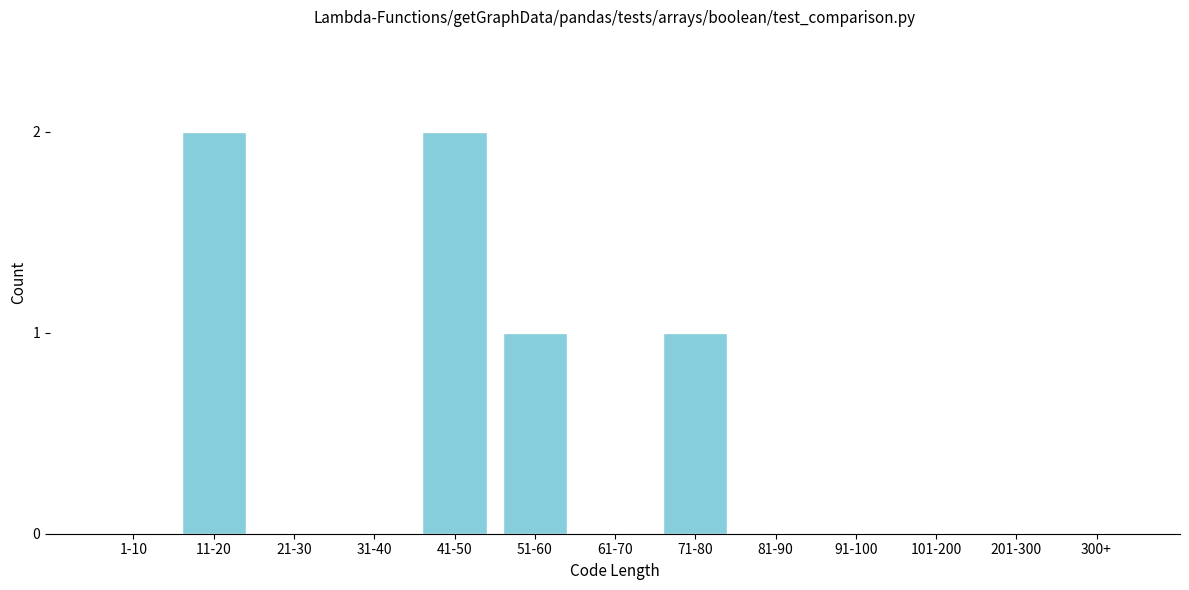

Reading left to right, extract all data points from this chart.

1-10=0	11-20=2	21-30=0	31-40=0	41-50=2	51-60=1	61-70=0	71-80=1	81-90=0	91-100=0	101-200=0	201-300=0	300+=0